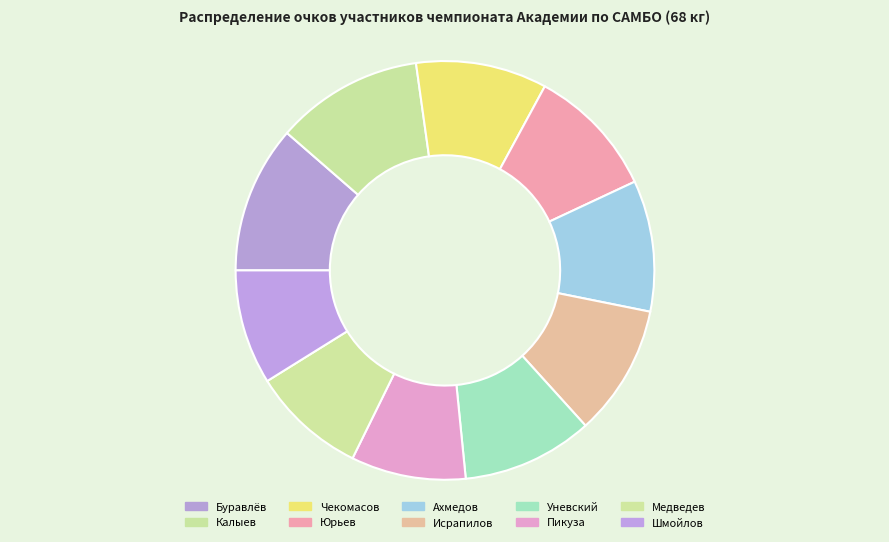

How many slices are in this pie chart?

10